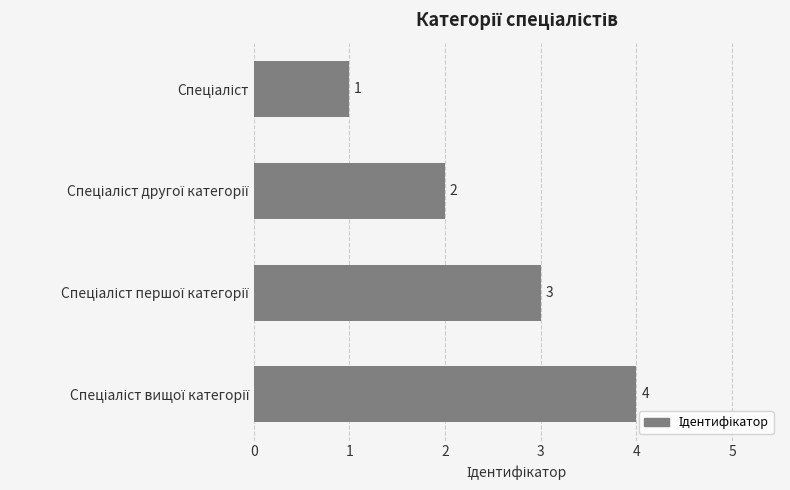

Count the number of data series in this chart.

1